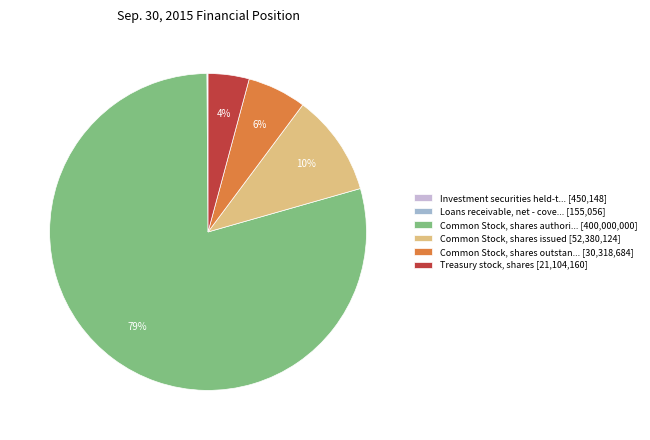

Is there any slice that represents more than half of the pie?

Yes